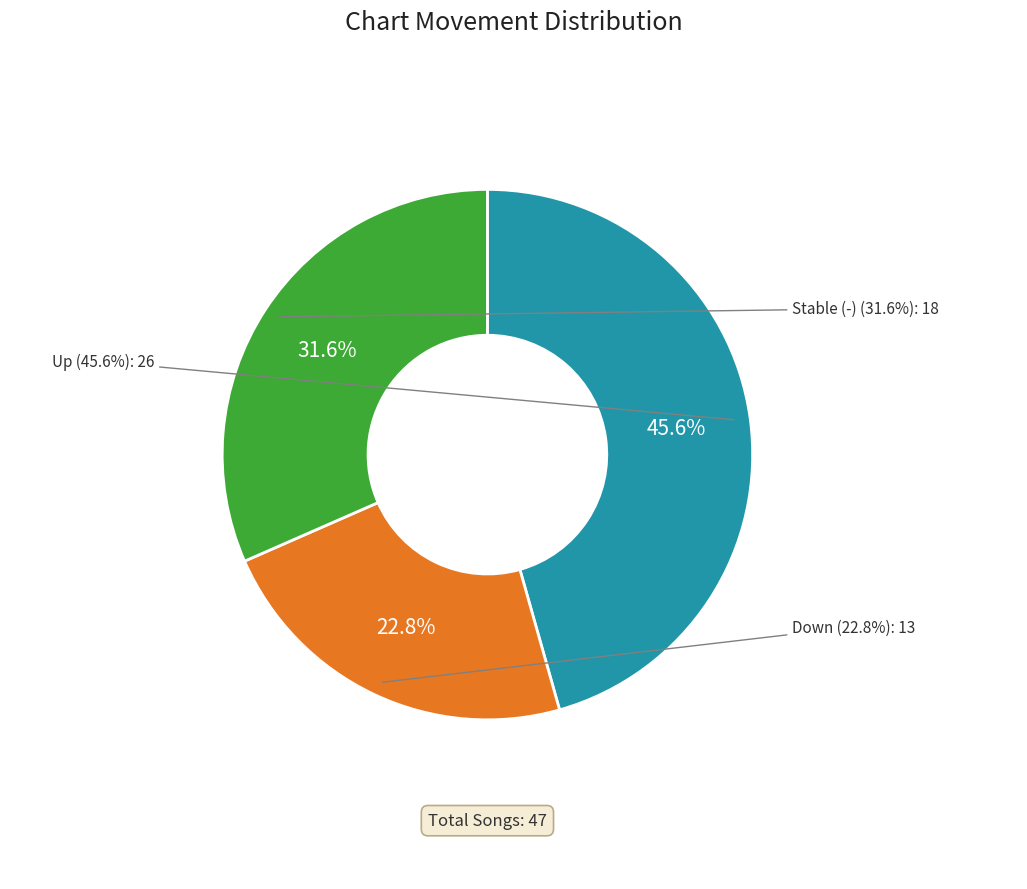

What is the change in value from down to -?

+5